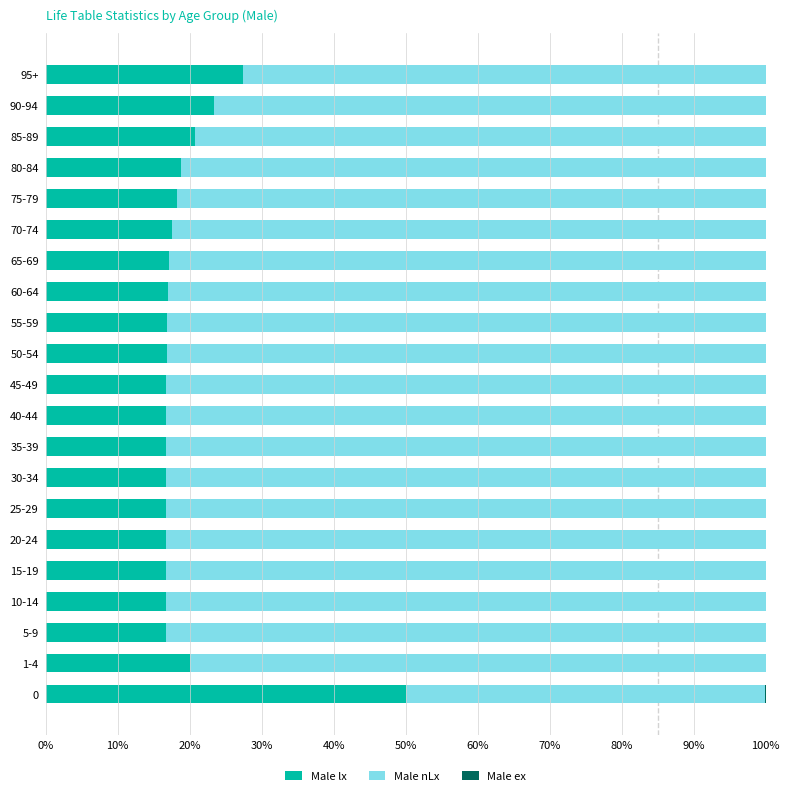

Is it true that Male lx equals 27.6 at 80-84?

False